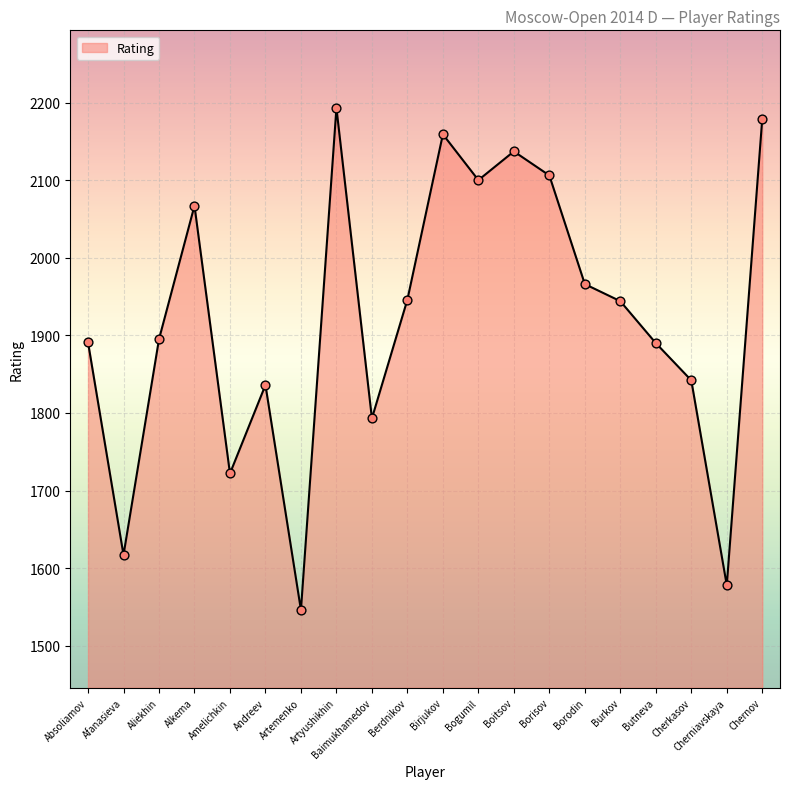

What is the ratio of the value at Absoliamov to the value at Borisov?

0.9